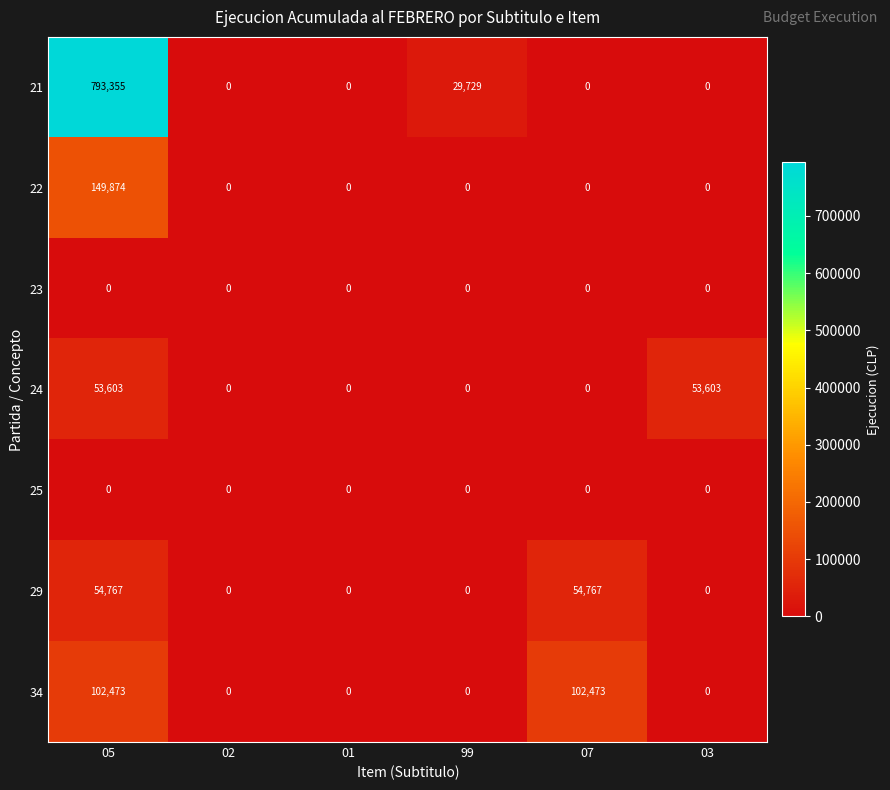

The value of 22 at 03 is 69959. True or false?

False